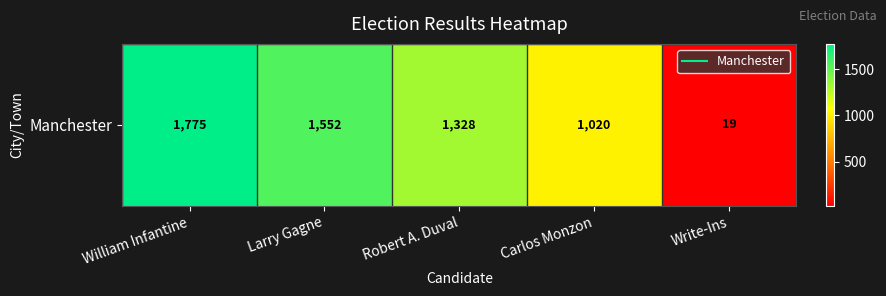

The value at Write-Ins is 19. True or false?

True